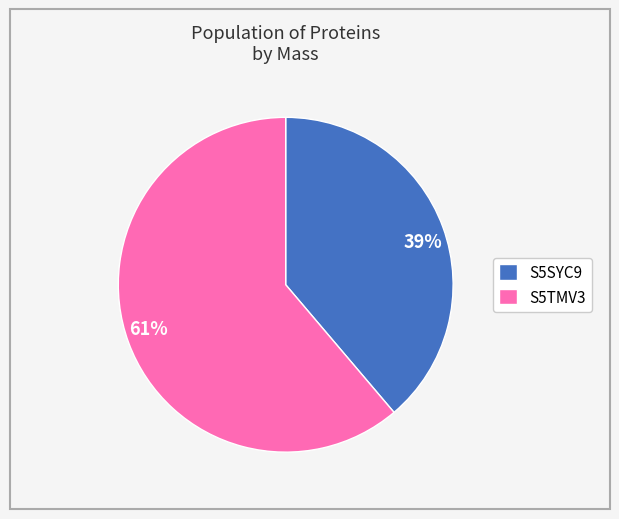

What percentage is the 61% slice, to the nearest percent?

61%